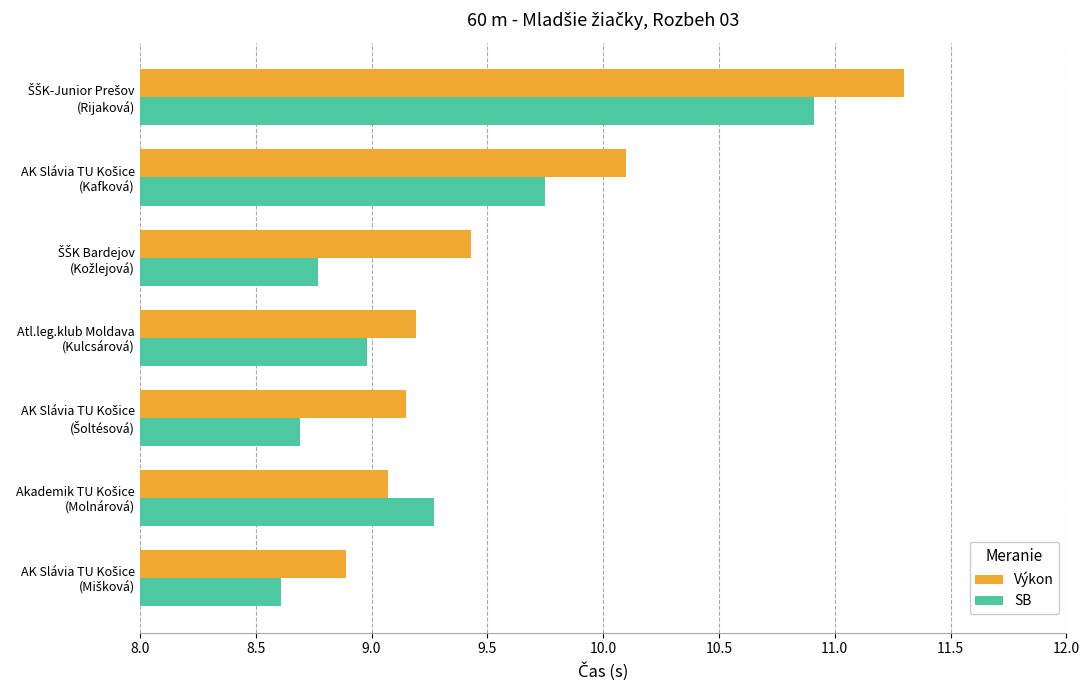

Rank the series by their maximum value, from highest to lowest.

Výkon, SB